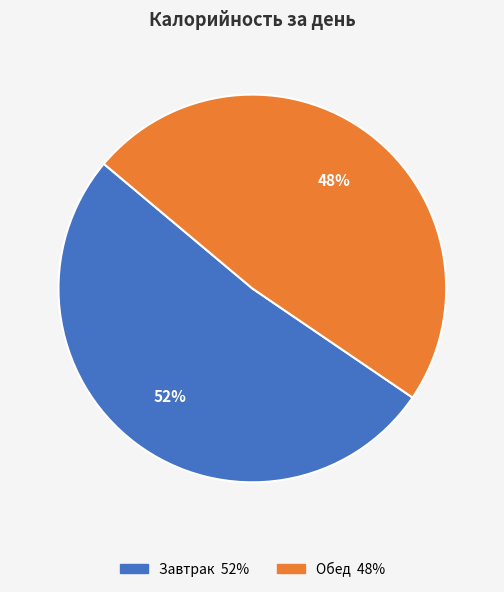

To the nearest percent, what portion does Завтрак represent?

52%